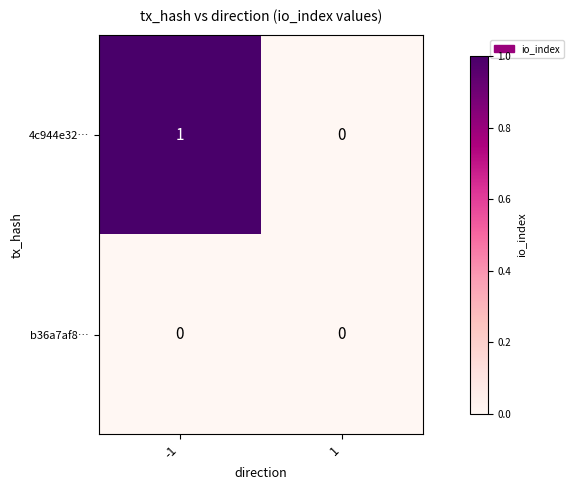

The b36a7af8… series shows 0 at -1. True or false?

True